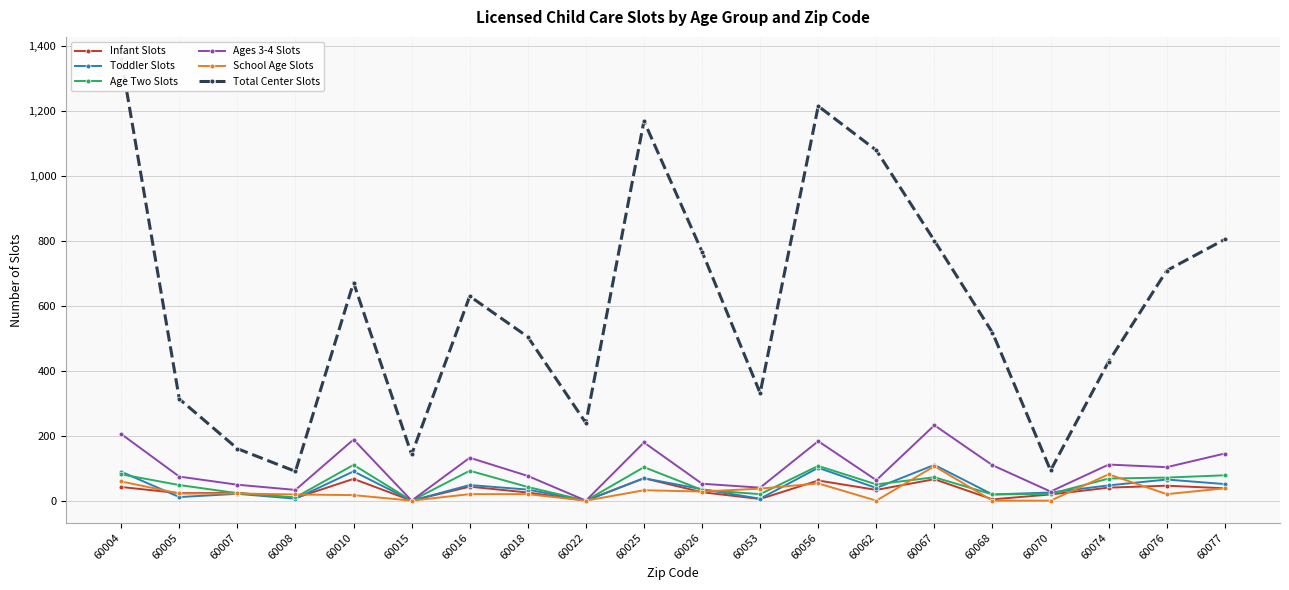

Is it true that Toddler Slots equals 25 at 60070?

True